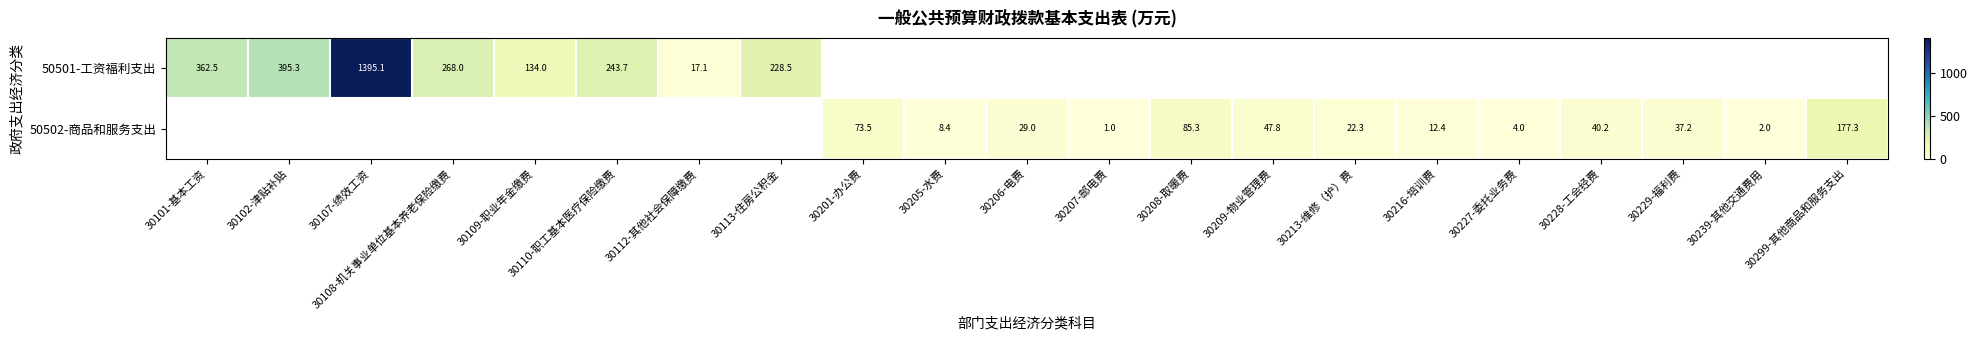

Where does the 50502-商品和服务支出 series first go above 2?

30201-办公费